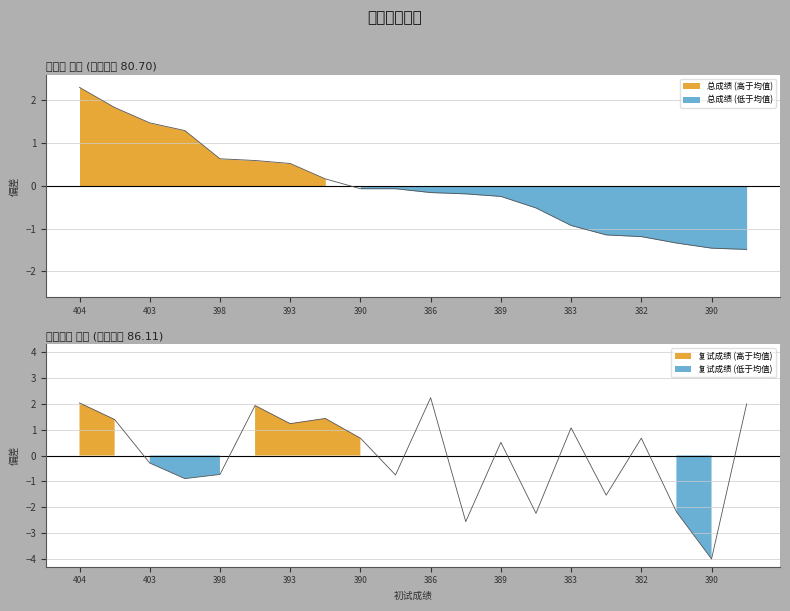

What is the difference between the 总成绩 values at 392 and 390?

0.7